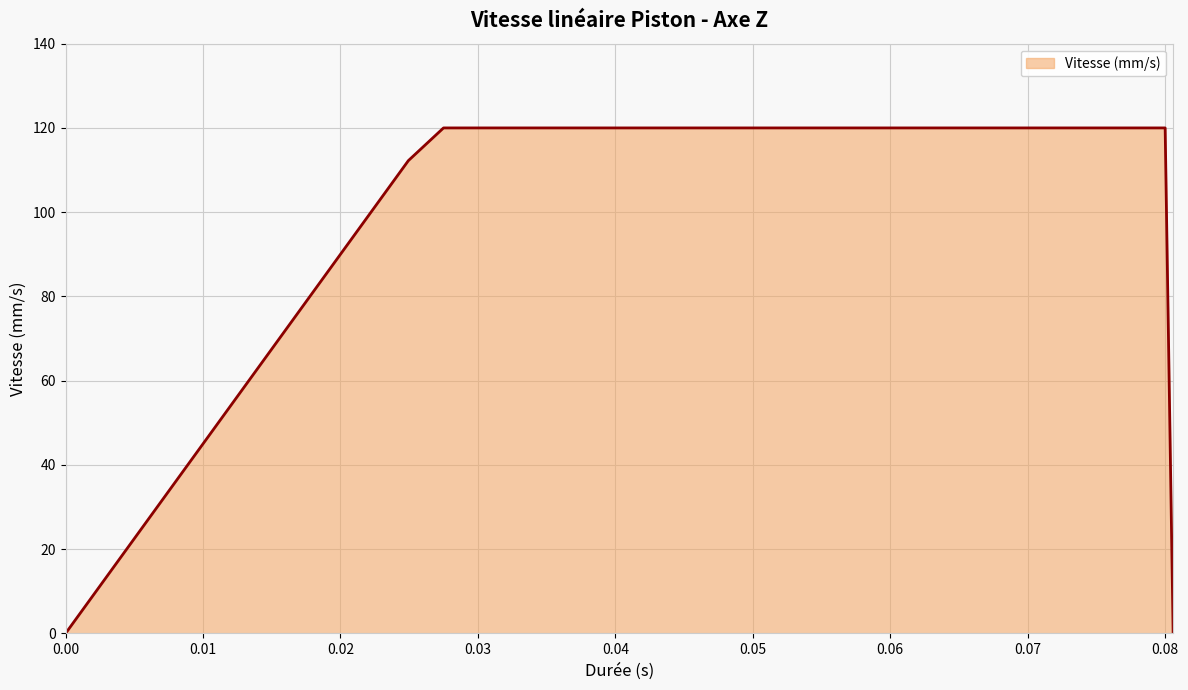

What is the difference between the maximum and minimum values?

120.0